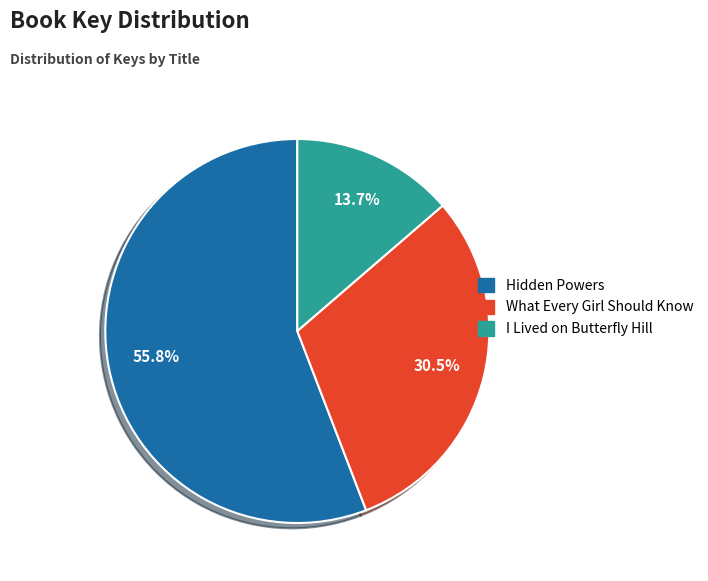

To the nearest percent, what percentage of the pie is Hidden Powers?

56%